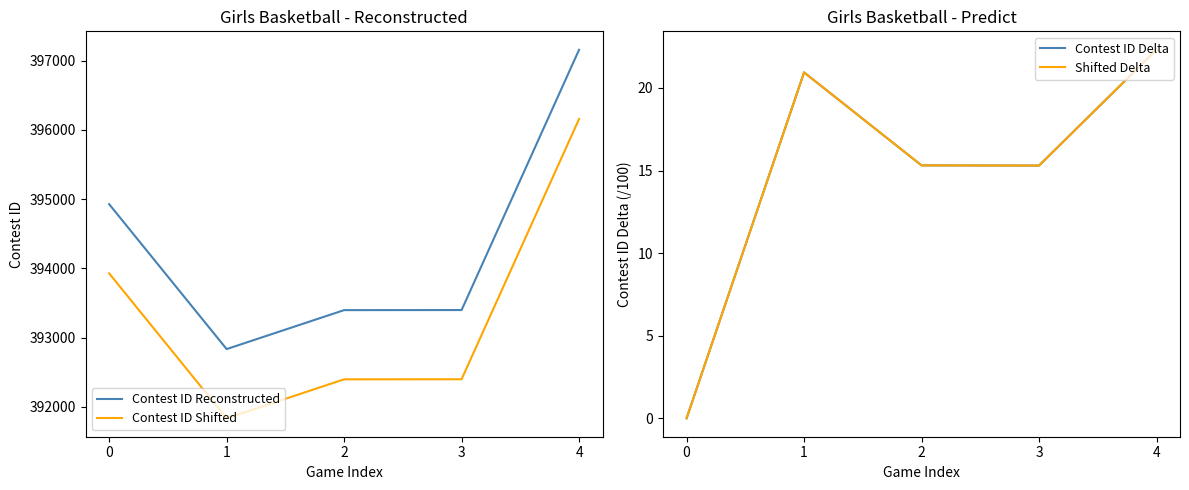

What is the sum of the Contest ID Delta values at 0 and 2?

15.3